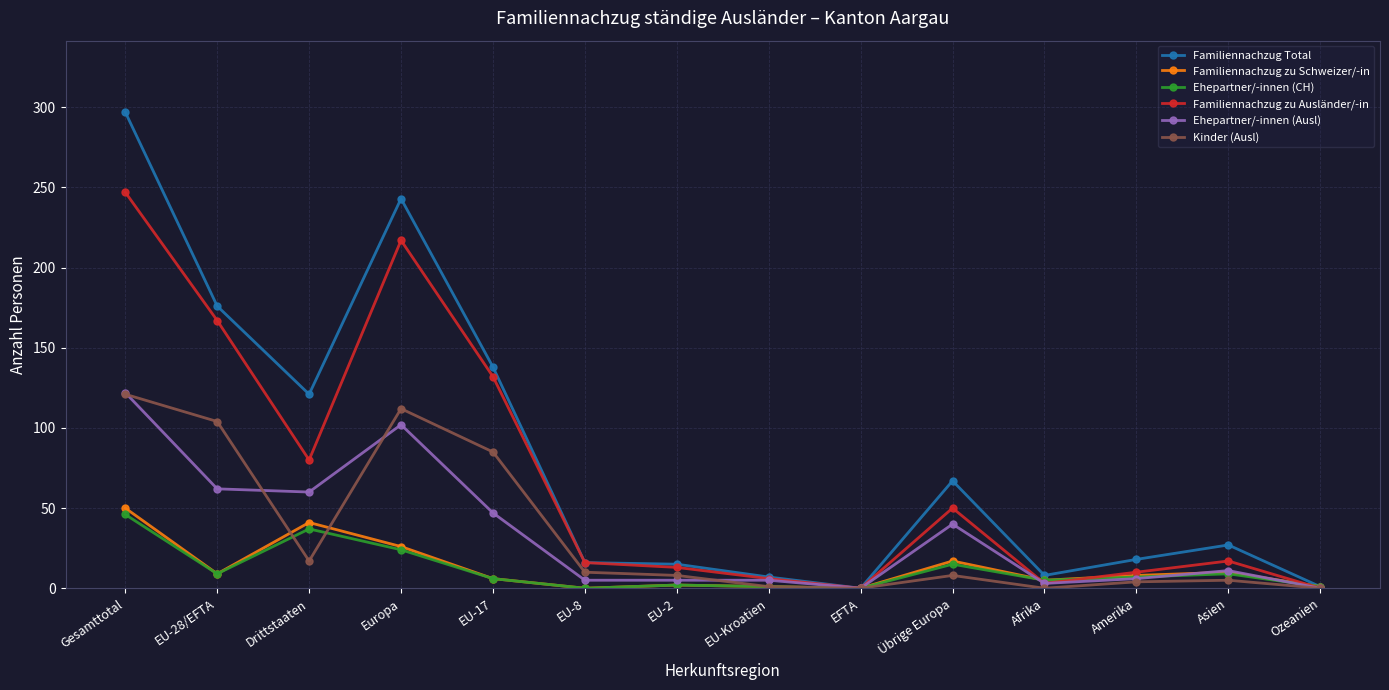

At which category is the sum across all series the highest?

Gesamttotal